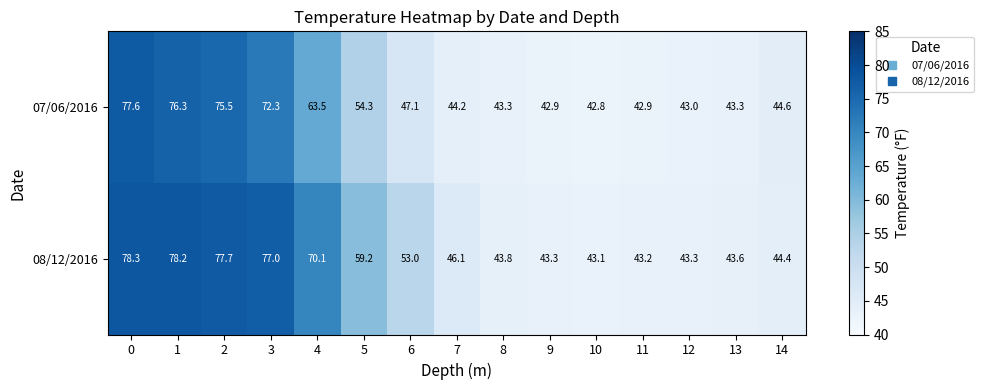

Reading left to right, list all the values displayed in this chart.

07/06/2016: 0=77.6	1=76.3	2=75.5	3=72.3	4=63.5	5=54.3	6=47.1	7=44.2	8=43.3	9=42.9	10=42.8	11=42.9	12=43.0	13=43.3	14=44.6
08/12/2016: 0=78.3	1=78.2	2=77.7	3=77.0	4=70.1	5=59.2	6=53.0	7=46.1	8=43.8	9=43.3	10=43.1	11=43.2	12=43.3	13=43.6	14=44.4